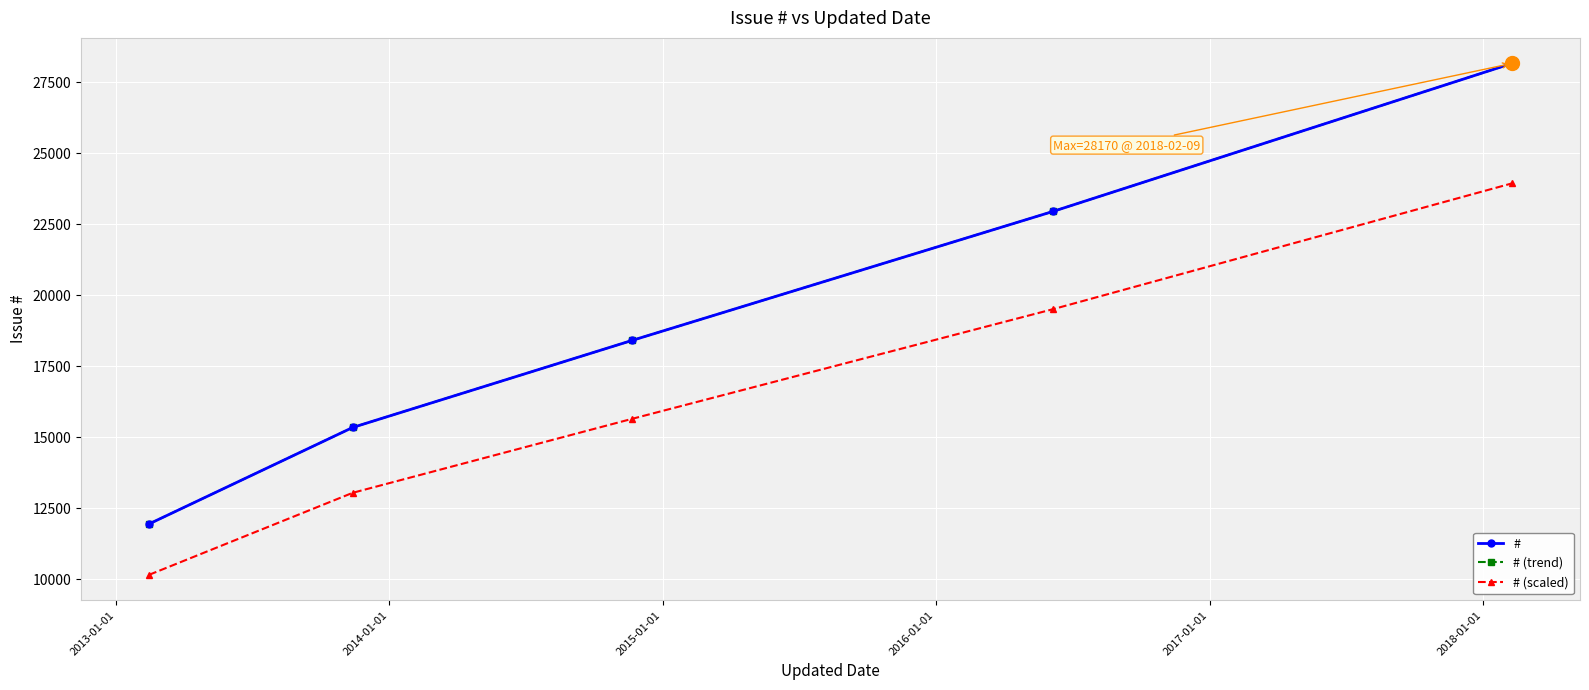

Is this an area chart (filled region under the line)?

No